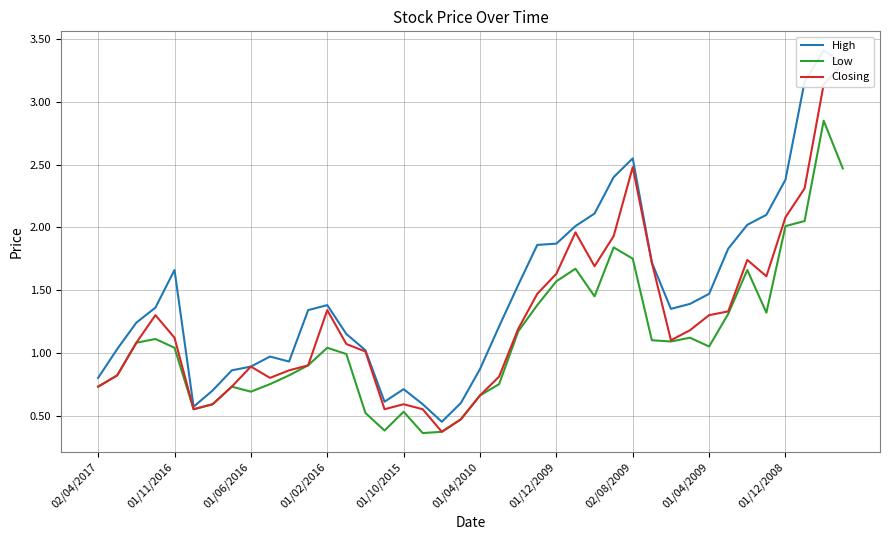

Rank the series at 11 from highest to lowest value.

High, Low, Closing